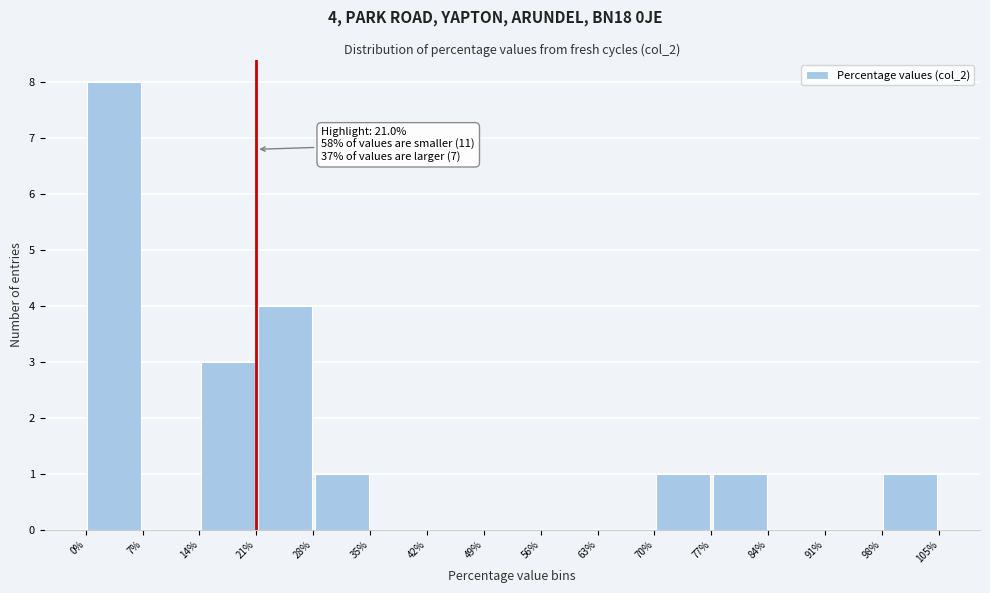

Which range on the x-axis has the tallest bar?

0% to 7%